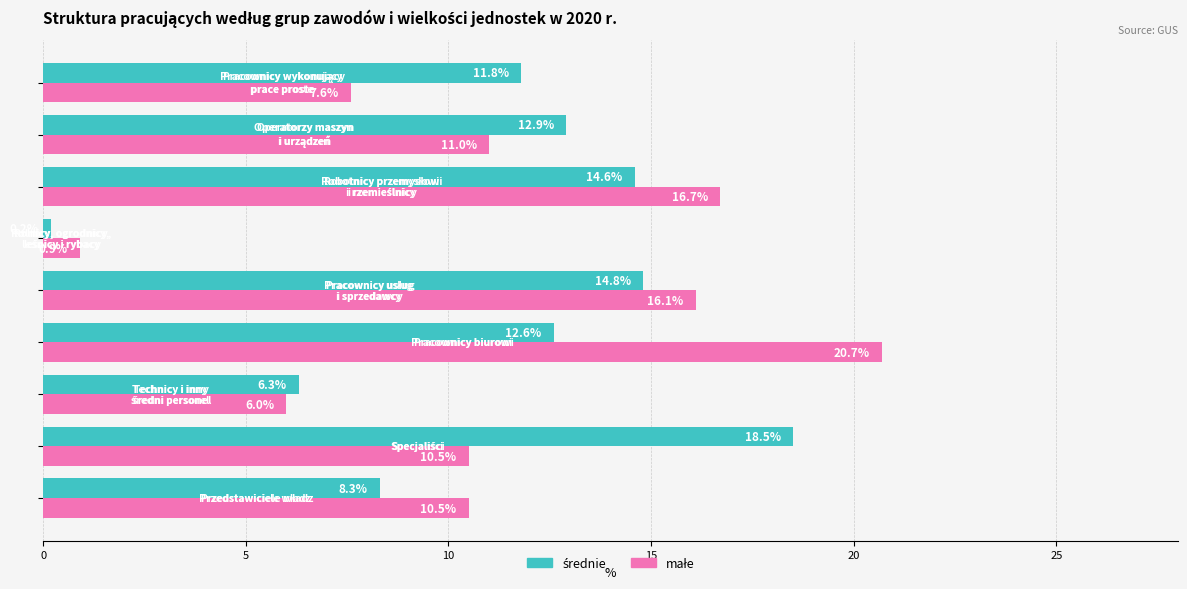

Which series has the widest spread of values?

małe